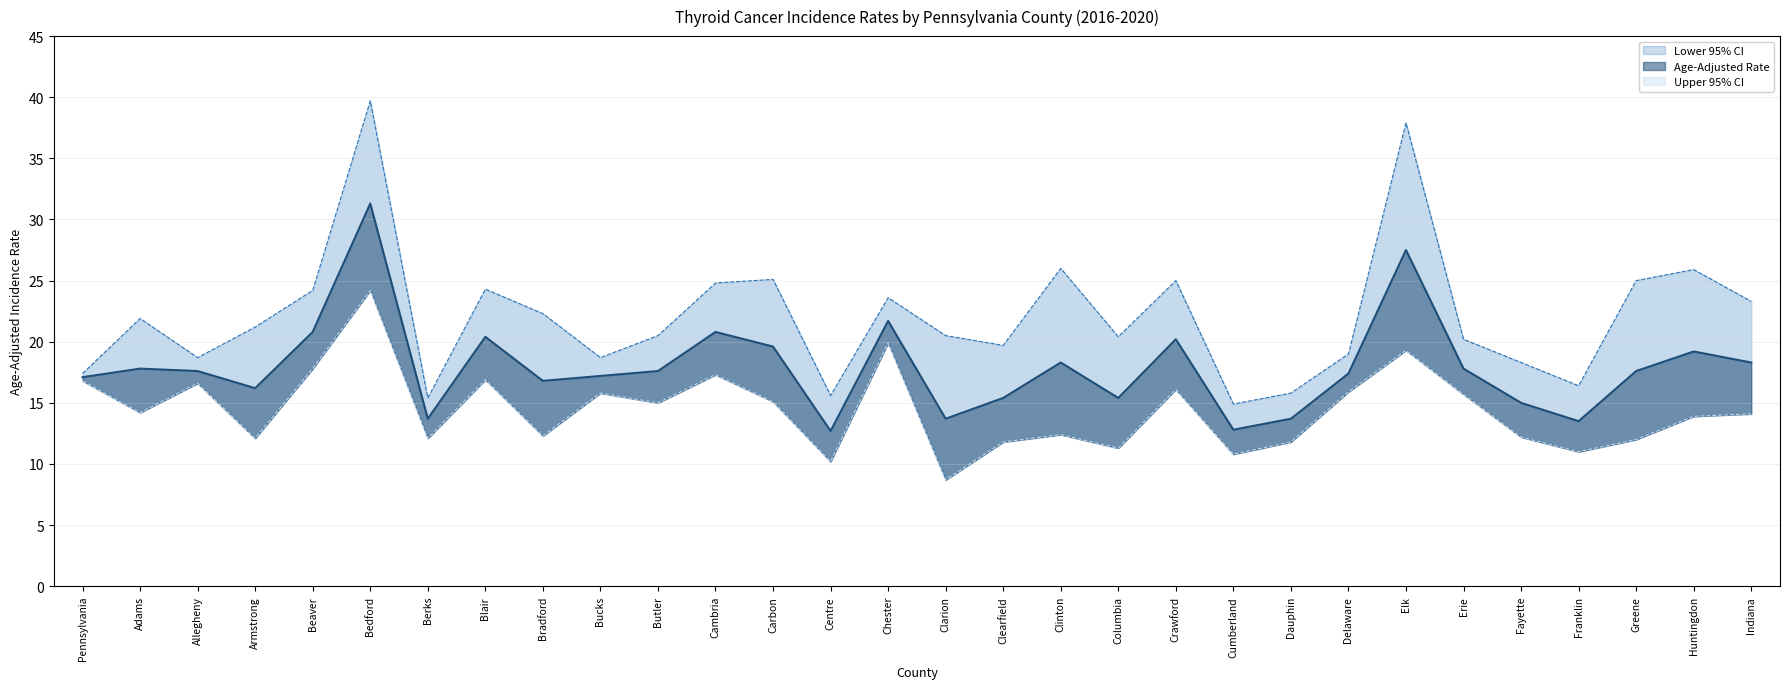

Between Clearfield and Clinton, which series saw the biggest shift?

Upper 95% CI